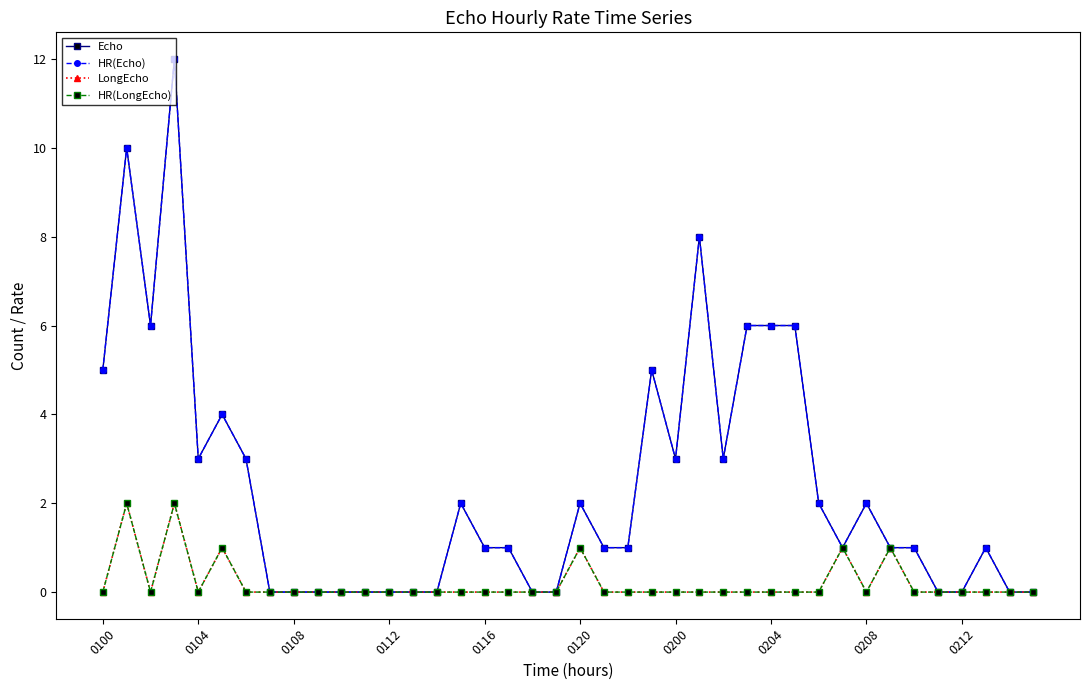

True or false: HR(LongEcho) and HR(Echo) cross at least once.

False